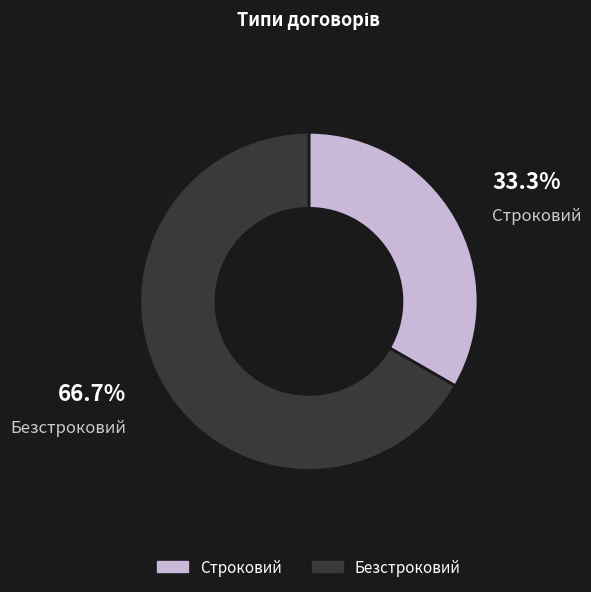

Between Строковий and Безстроковий, which is larger?

Безстроковий